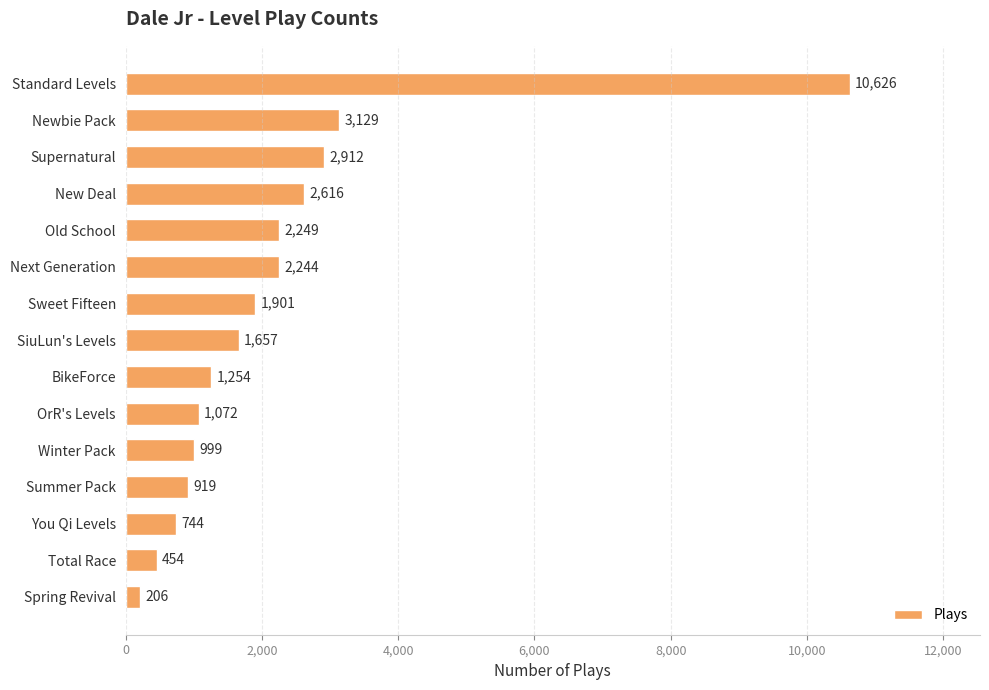

List the labels in order of value, smallest first.

Spring Revival, Total Race, You Qi Levels, Summer Pack, Winter Pack, OrR's Levels, BikeForce, SiuLun's Levels, Sweet Fifteen, Next Generation, Old School, New Deal, Supernatural, Newbie Pack, Standard Levels